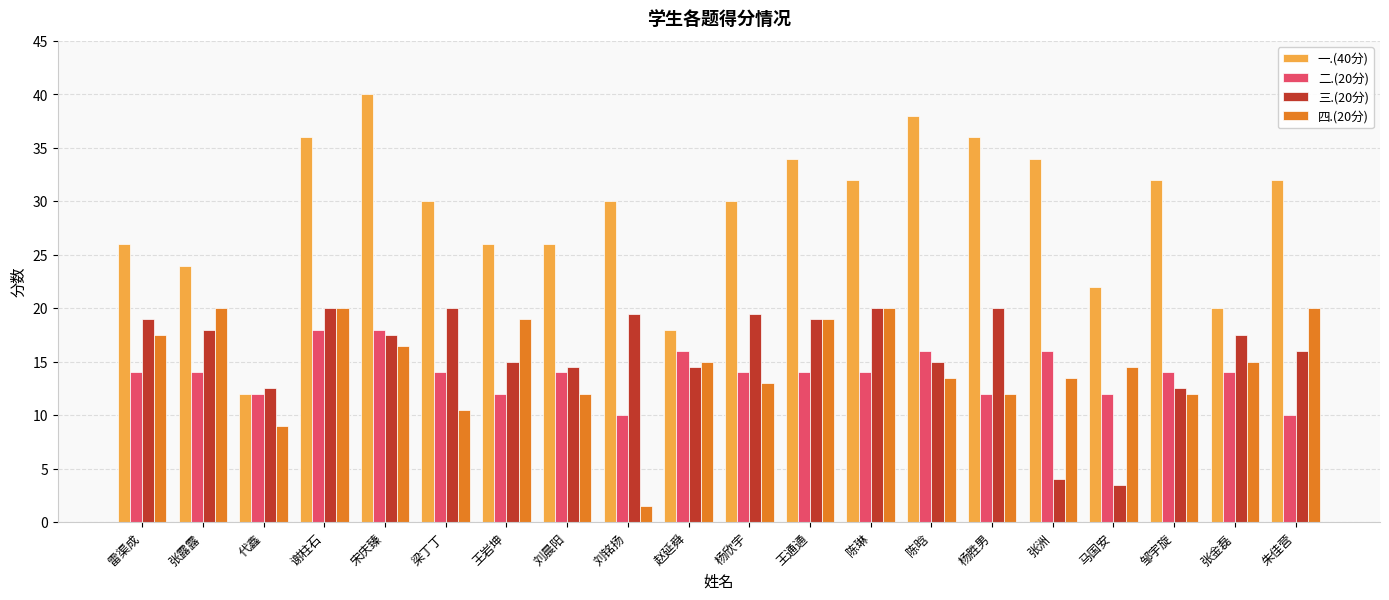

What is the label of the 17th bar from the left?

马国安